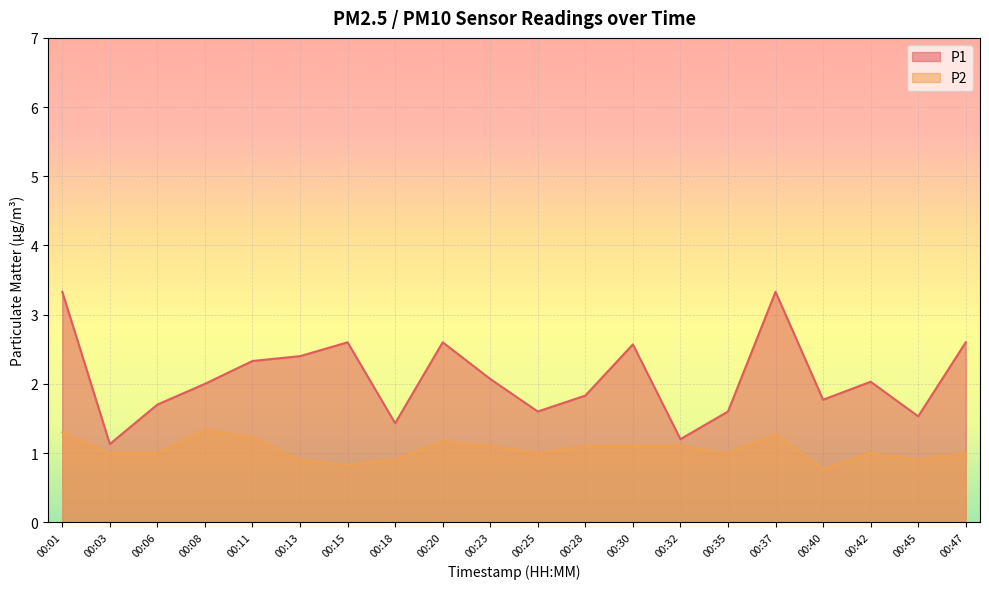

List the labels in order of P1 value, smallest first.

00:03, 00:32, 00:18, 00:45, 00:25, 00:35, 00:06, 00:40, 00:28, 00:08, 00:42, 00:23, 00:11, 00:13, 00:30, 00:15, 00:20, 00:47, 00:01, 00:37